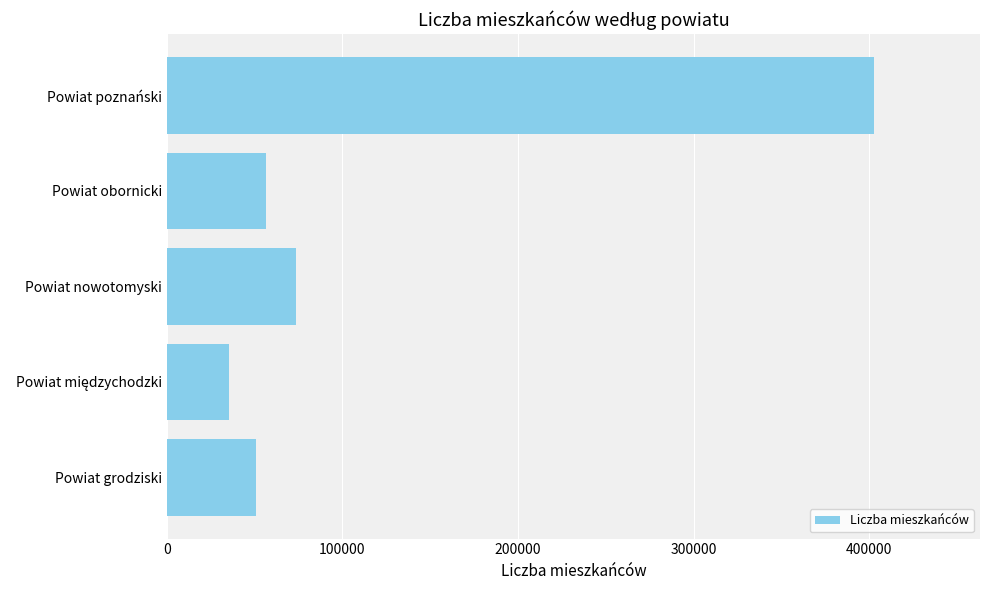

How many bars are there in total?

5